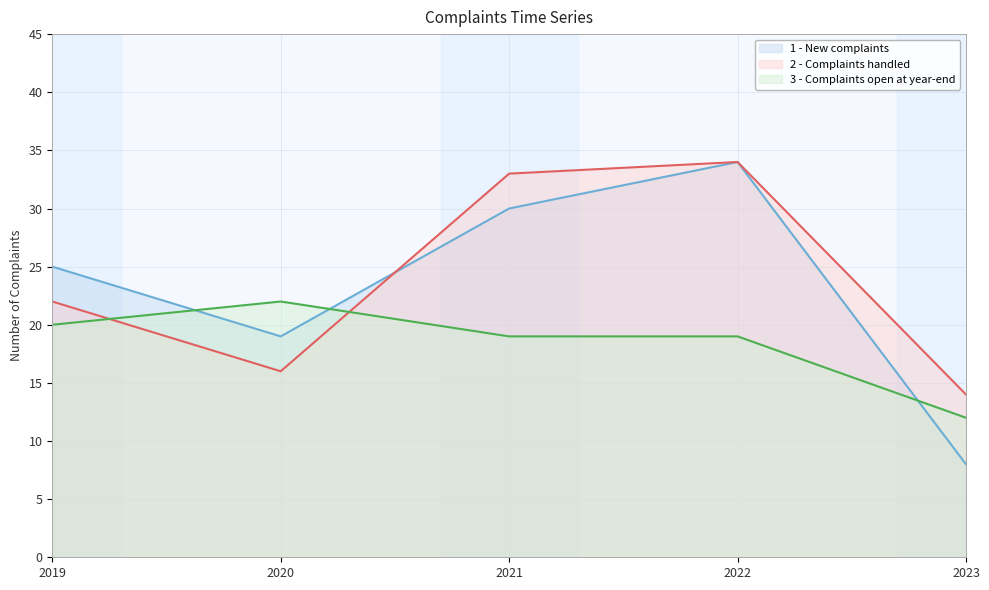

What is the value of the 3 - Complaints open at year-end point at the 5th from the left?

12